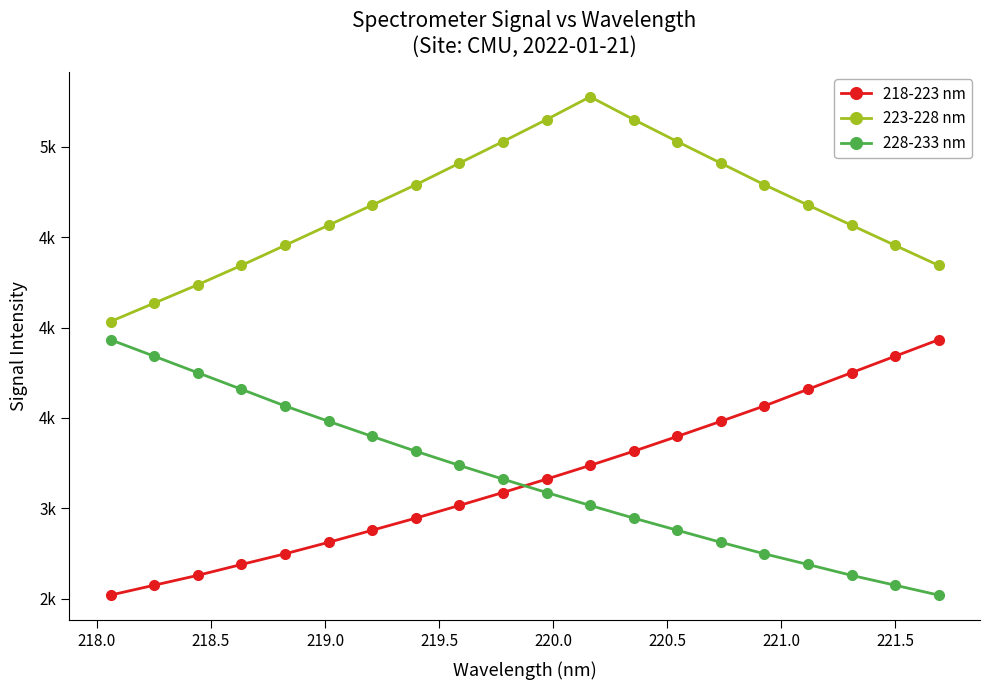

What are all the series names shown in the legend?

218-223 nm, 223-228 nm, 228-233 nm